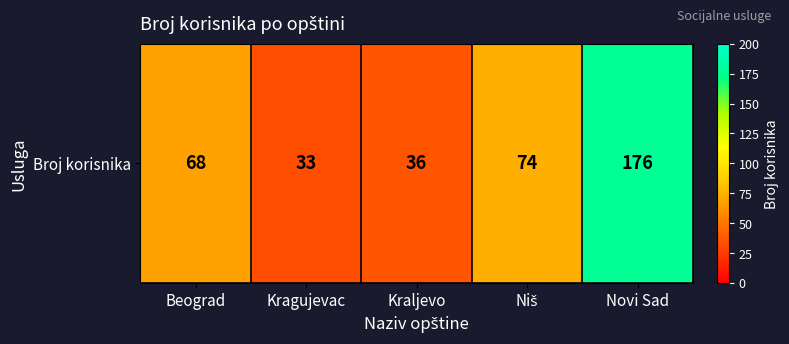

What is the smallest value displayed?

33